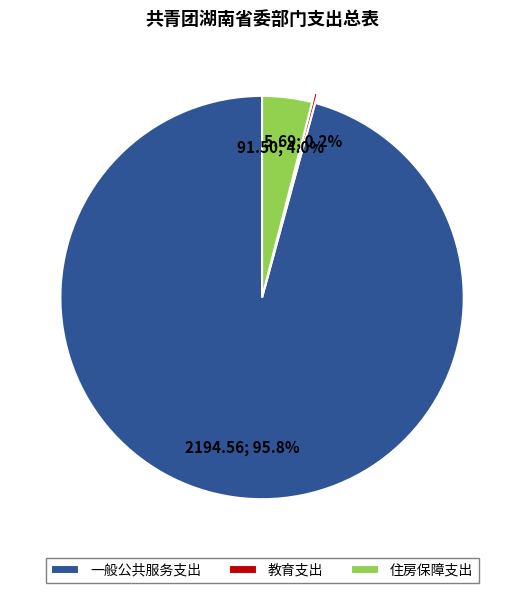

What is the largest slice in the pie chart?

一般公共服务支出